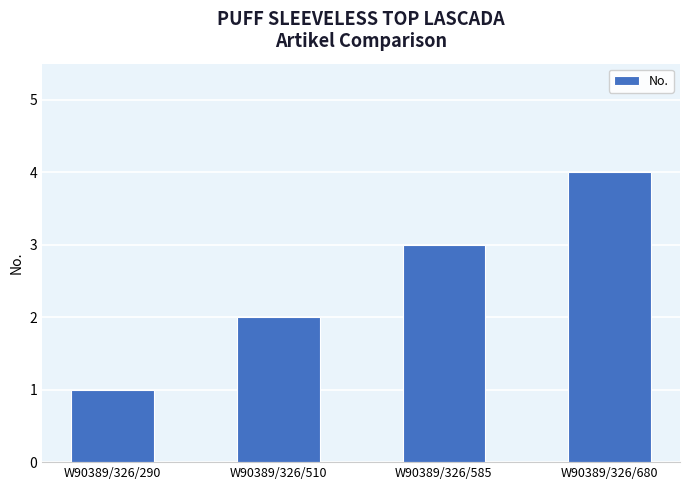

How many bars are there in total?

4